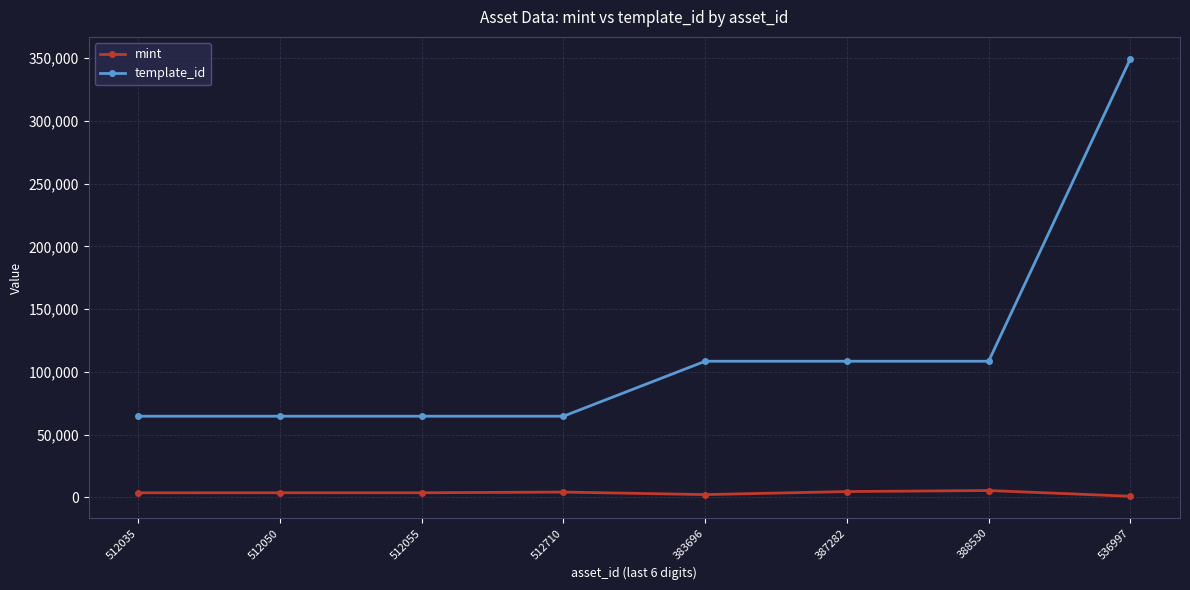

Count the template_id values in the range 64660 to 108484.

7